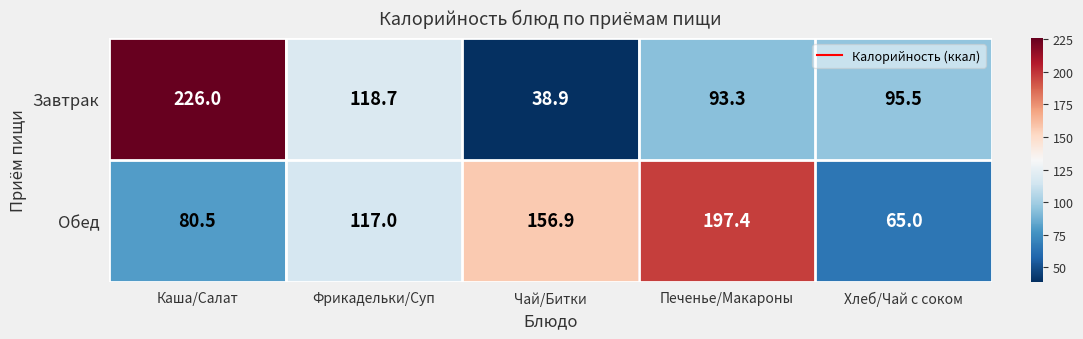

The value of Обед at Печенье/Макароны is 60.7. True or false?

False